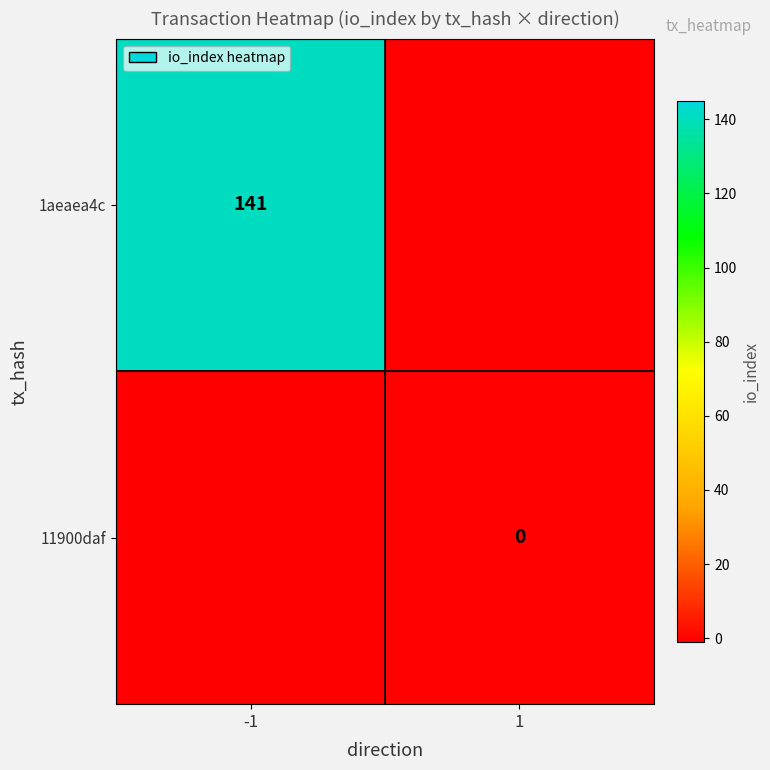

Is it true that 1aeaea4c equals 141 at -1?

True